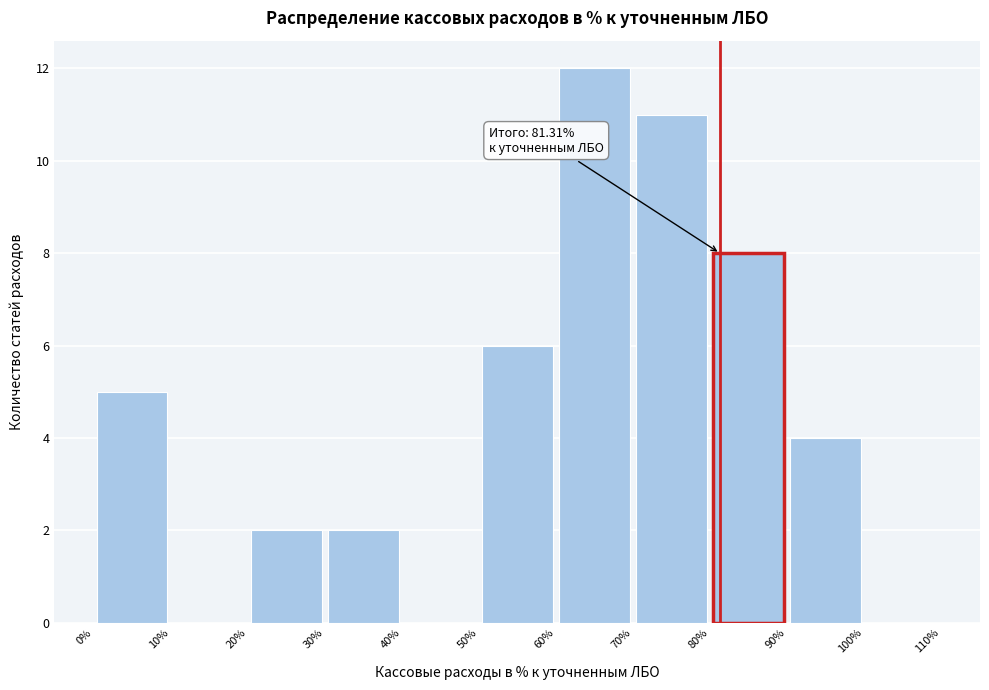

Over which range of the x-axis is the bar tallest?

60% to 70%